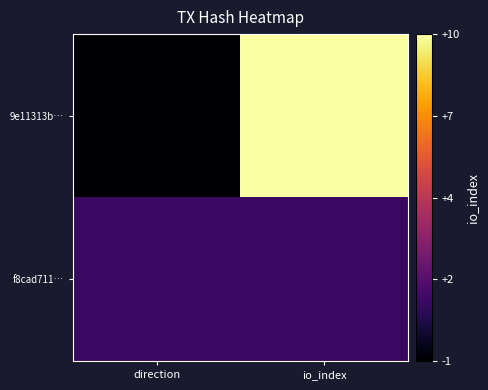

Between io_index and direction, which is larger?

io_index